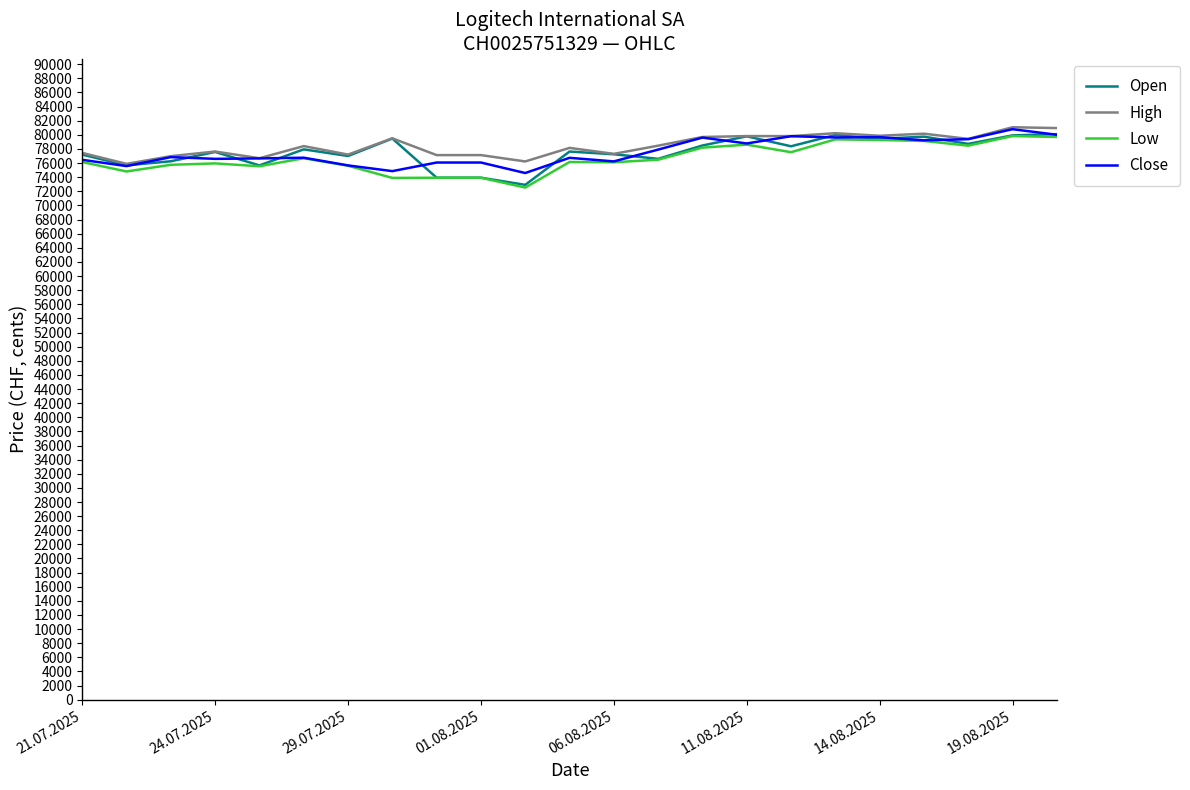

Is this an area chart (filled region under the line)?

No